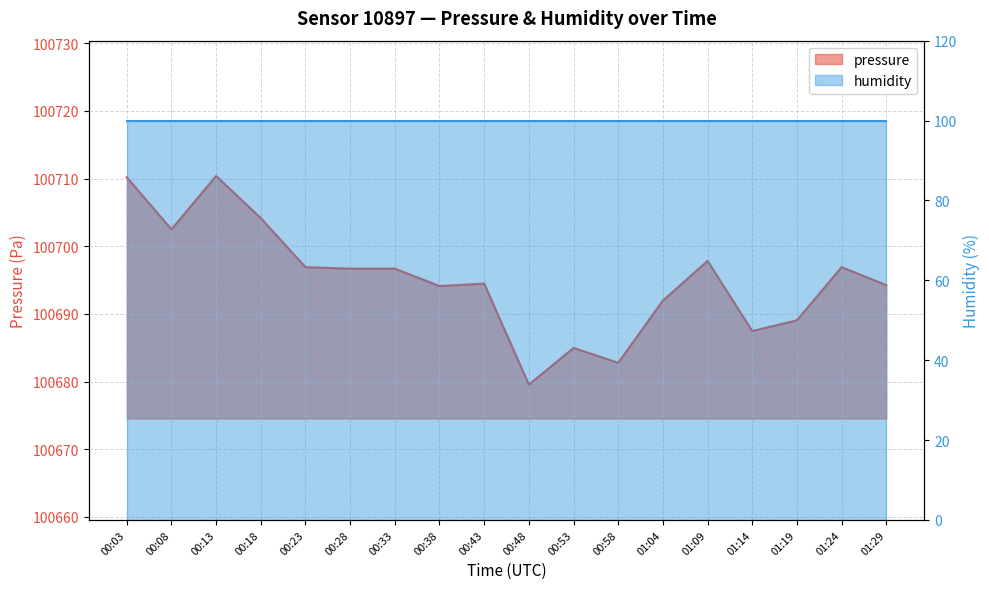

The chart shows a value of 135821.9 at 00:23. True or false?

False